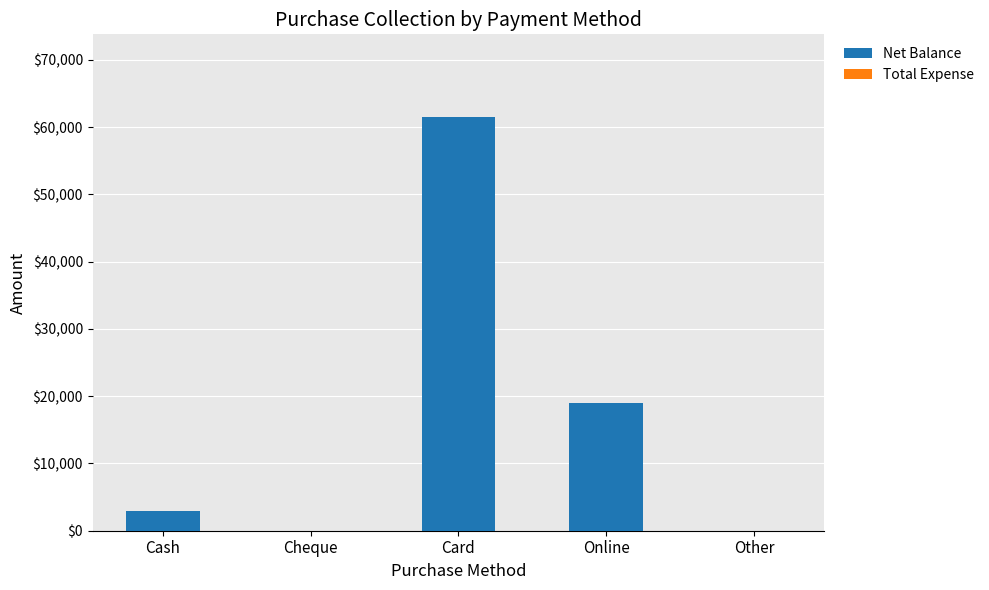

Which has a higher value, Cash or Cheque?

Cash